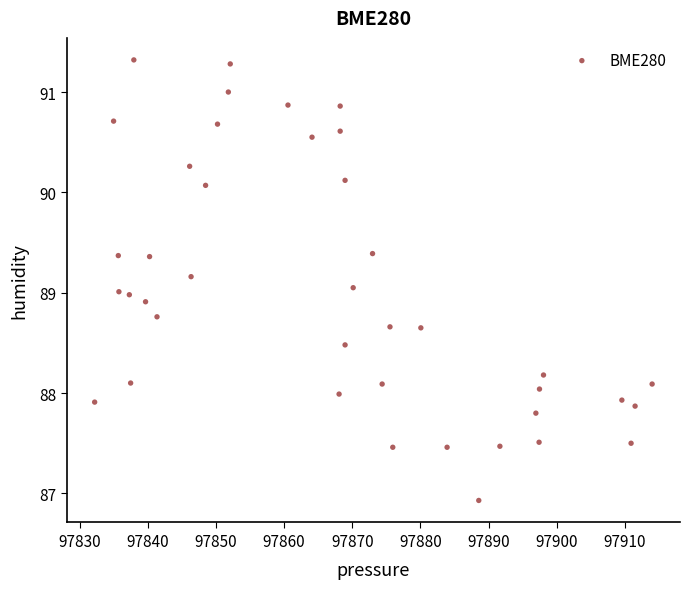

What is the range of X values (max minus min)?

81.8